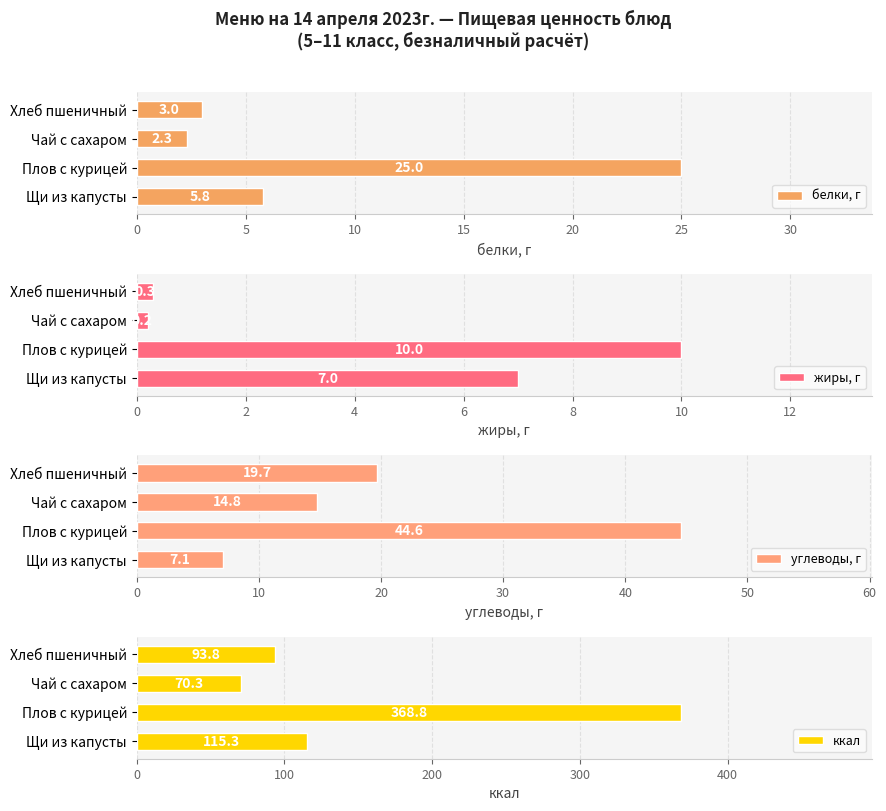

List the labels in order of белки, г value, smallest first.

Чай с сахаром, Хлеб пшеничный, Щи из капусты, Плов с курицей